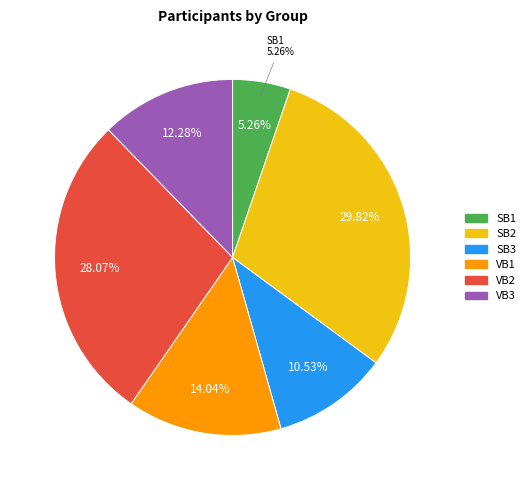

Does SB1 account for over 50% of the chart?

No